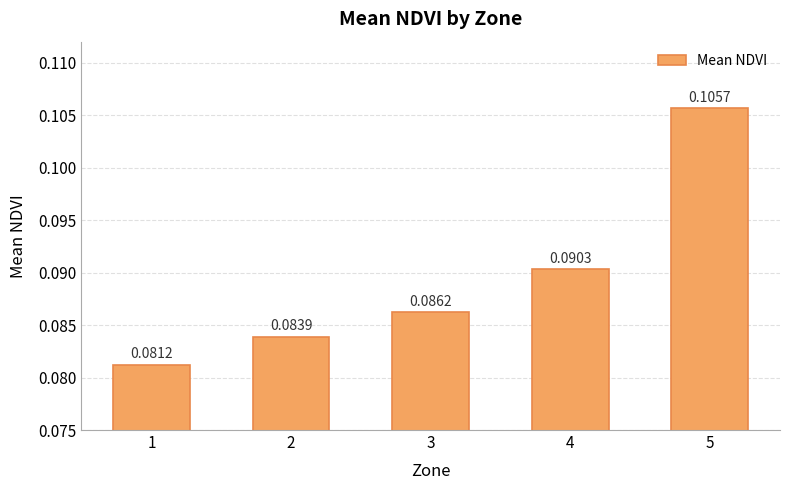

Rank the categories by value from highest to lowest.

5, 4, 3, 2, 1